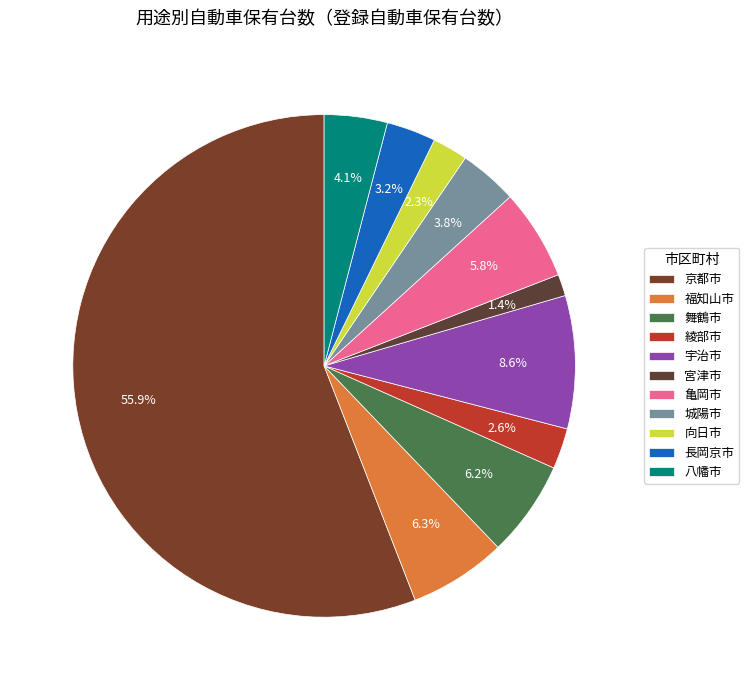

Is it true that 城陽市 is 4% of the pie?

True